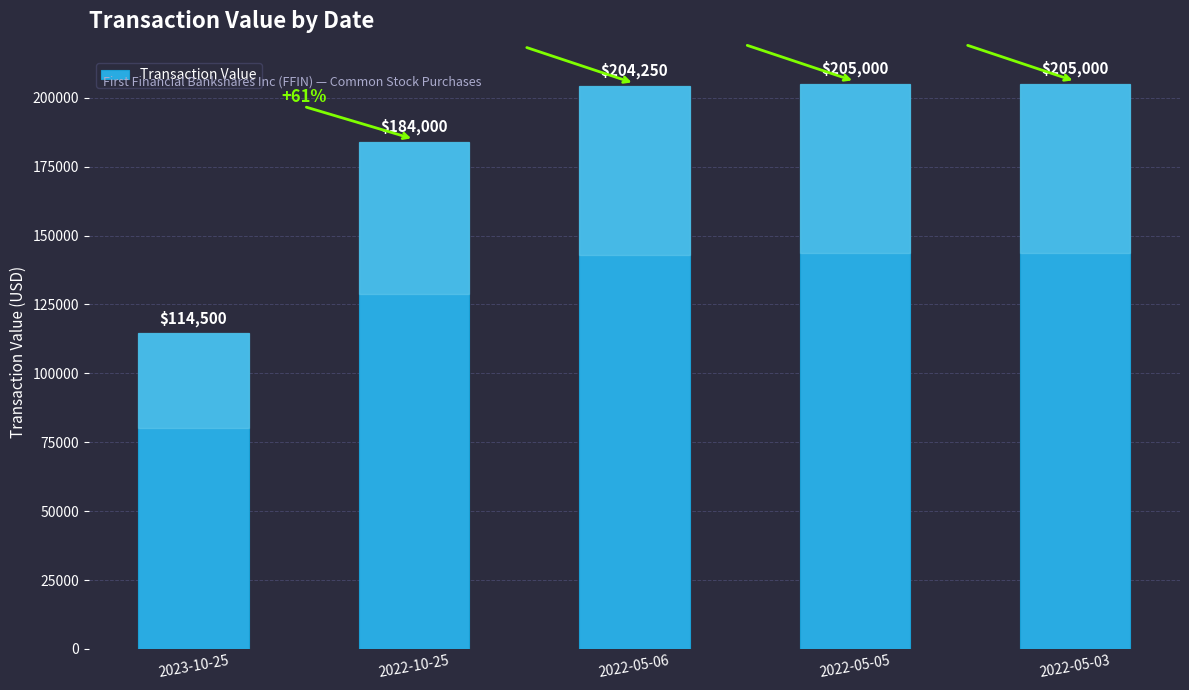

Reading left to right, list all the values displayed in this chart.

2023-10-25=114500	2022-10-25=184000	2022-05-06=204250	2022-05-05=205000	2022-05-03=205000